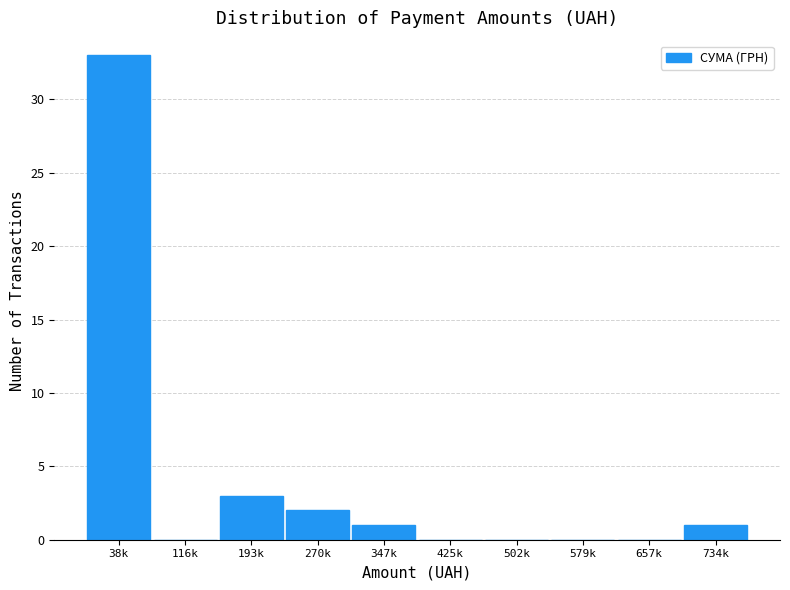

Reading left to right, list all the values displayed in this chart.

38k=33	116k=0	193k=3	270k=2	347k=1	425k=0	502k=0	579k=0	657k=0	734k=1